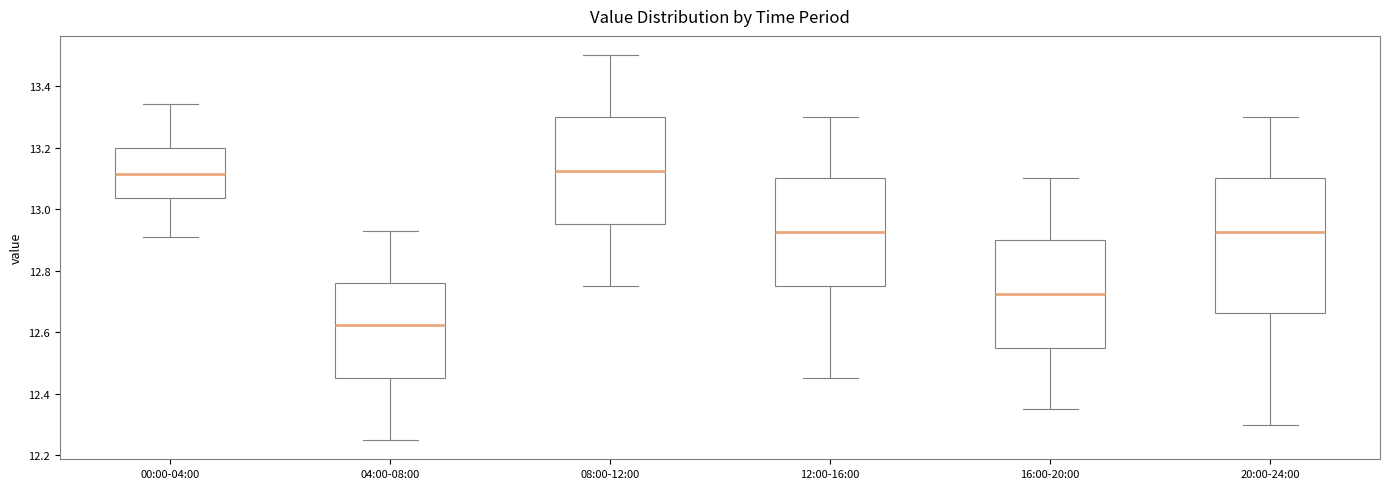

Which box is the tallest, from its lower edge to its upper edge?

20:00-24:00